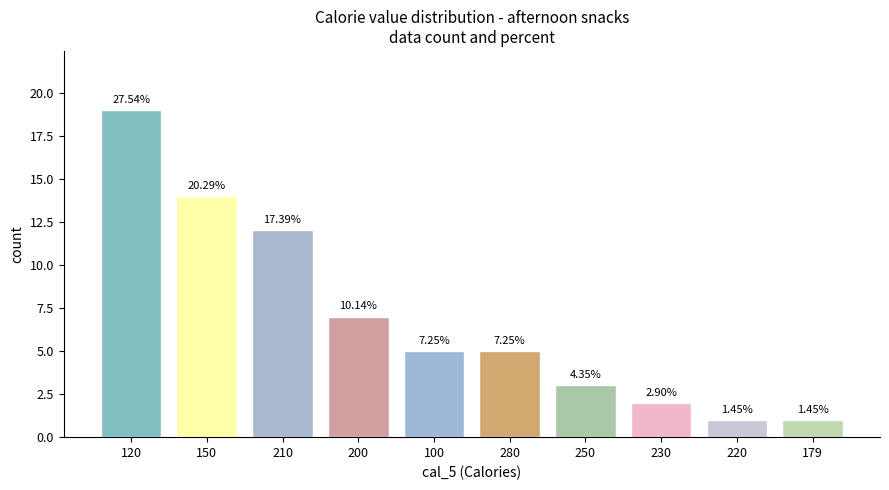

Are the bars horizontal?

No